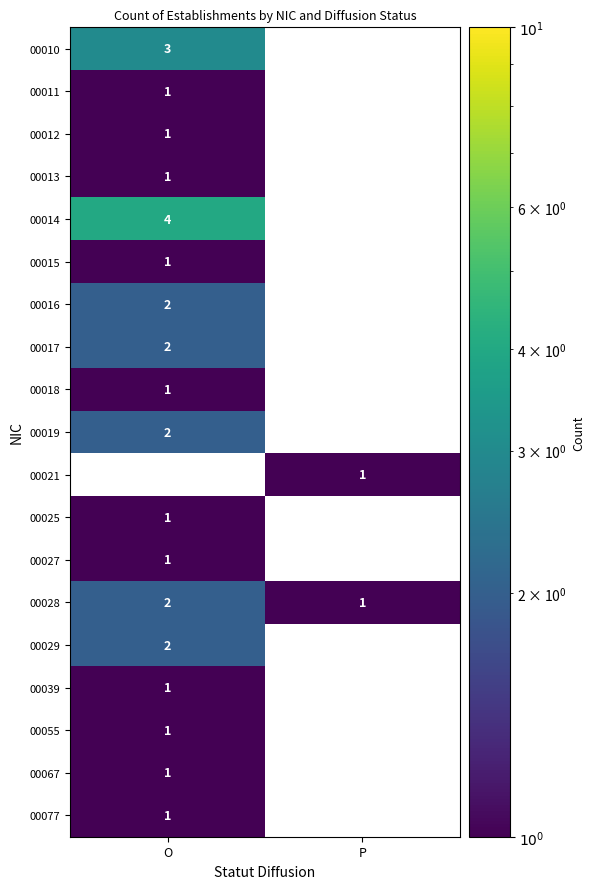

Which category has the lowest value in the 00028 series?

P